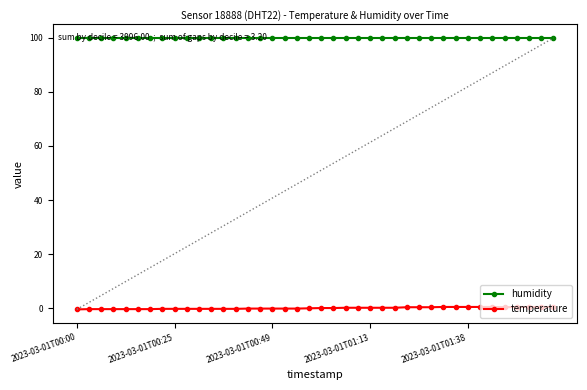

Rank the series at 27 from lowest to highest value.

temperature, humidity